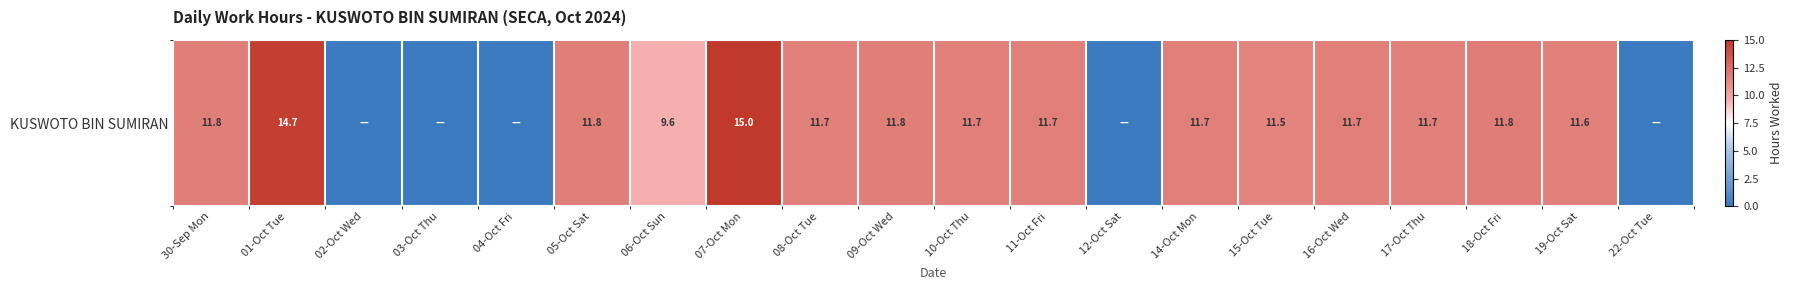

Which label corresponds to the smallest value in the chart?

02-Oct Wed